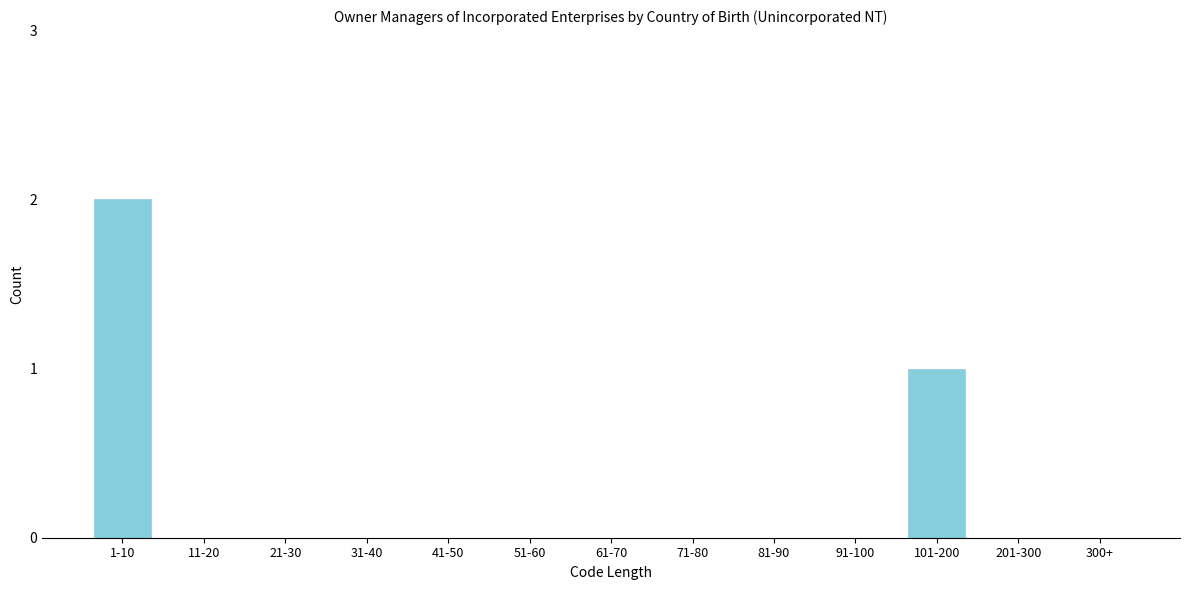

Reading left to right, what are all the values shown in this chart?

1-10=2	11-20=0	21-30=0	31-40=0	41-50=0	51-60=0	61-70=0	71-80=0	81-90=0	91-100=0	101-200=1	201-300=0	300+=0